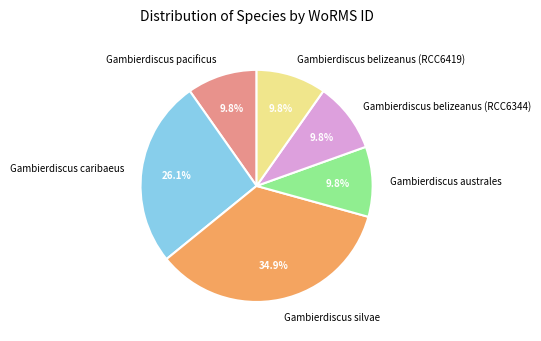

To the nearest percent, what portion does Gambierdiscus belizeanus (RCC6419) represent?

10%